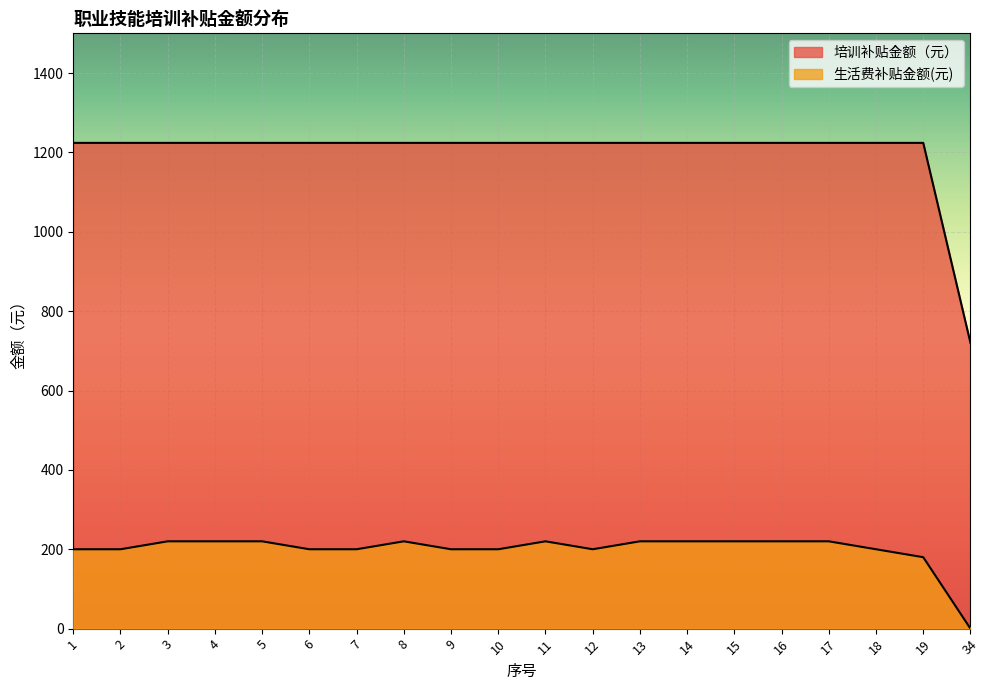

What is the average value of the 培训补贴金额（元） series?

1199